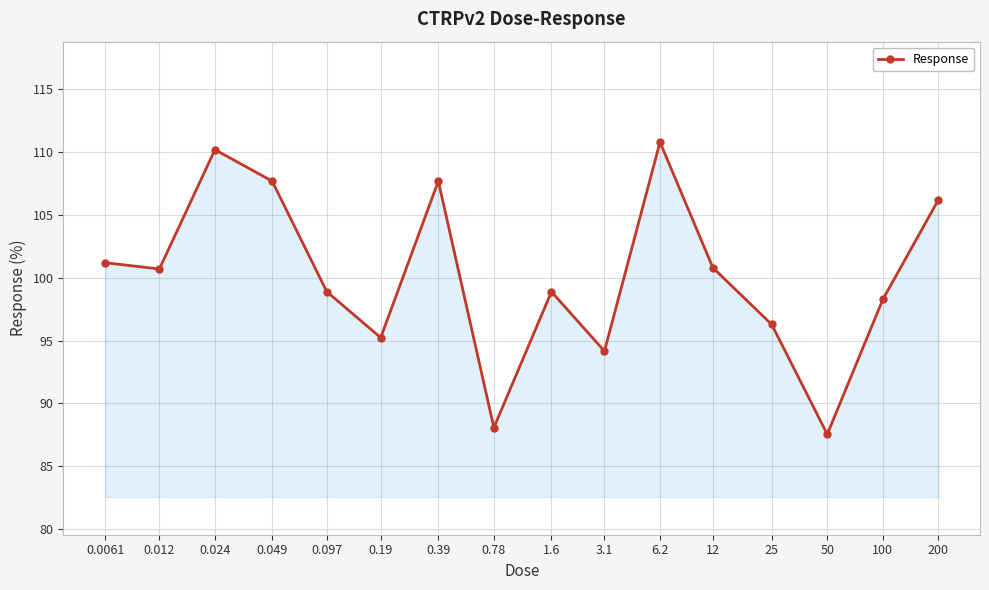

How many categories are shown in the chart?

16